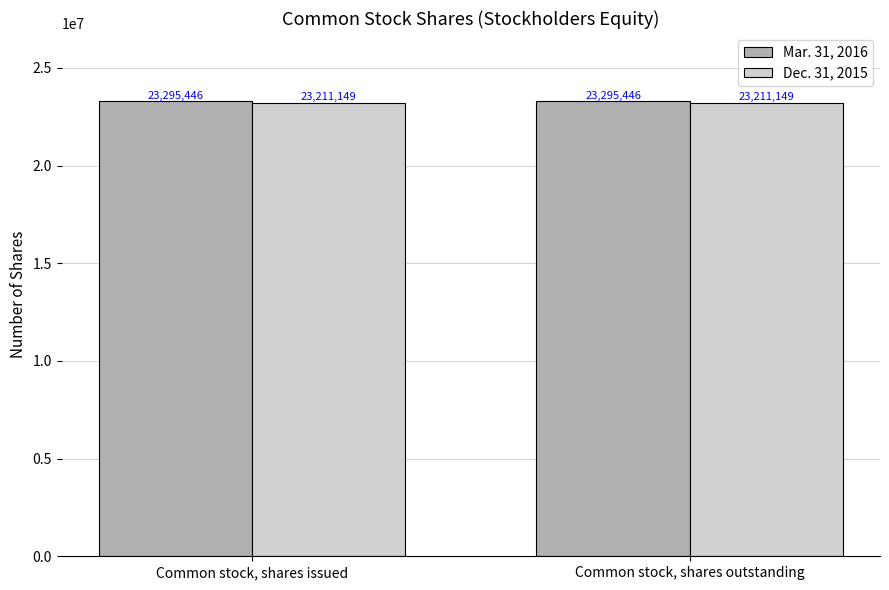

Is it true that Dec. 31, 2015 equals 23211149 at Common stock, shares issued?

True